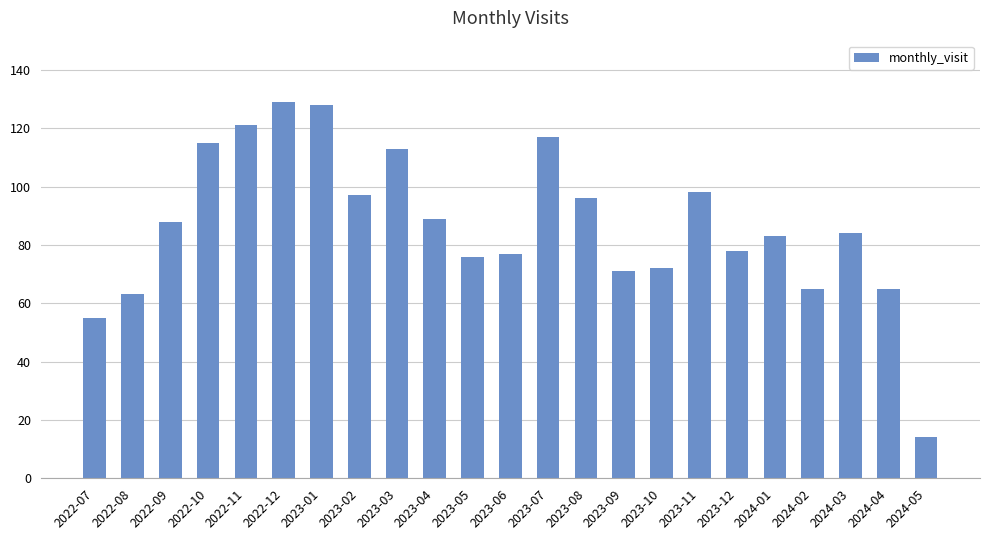

What value does the data have at 2023-05, to the nearest 5?

75